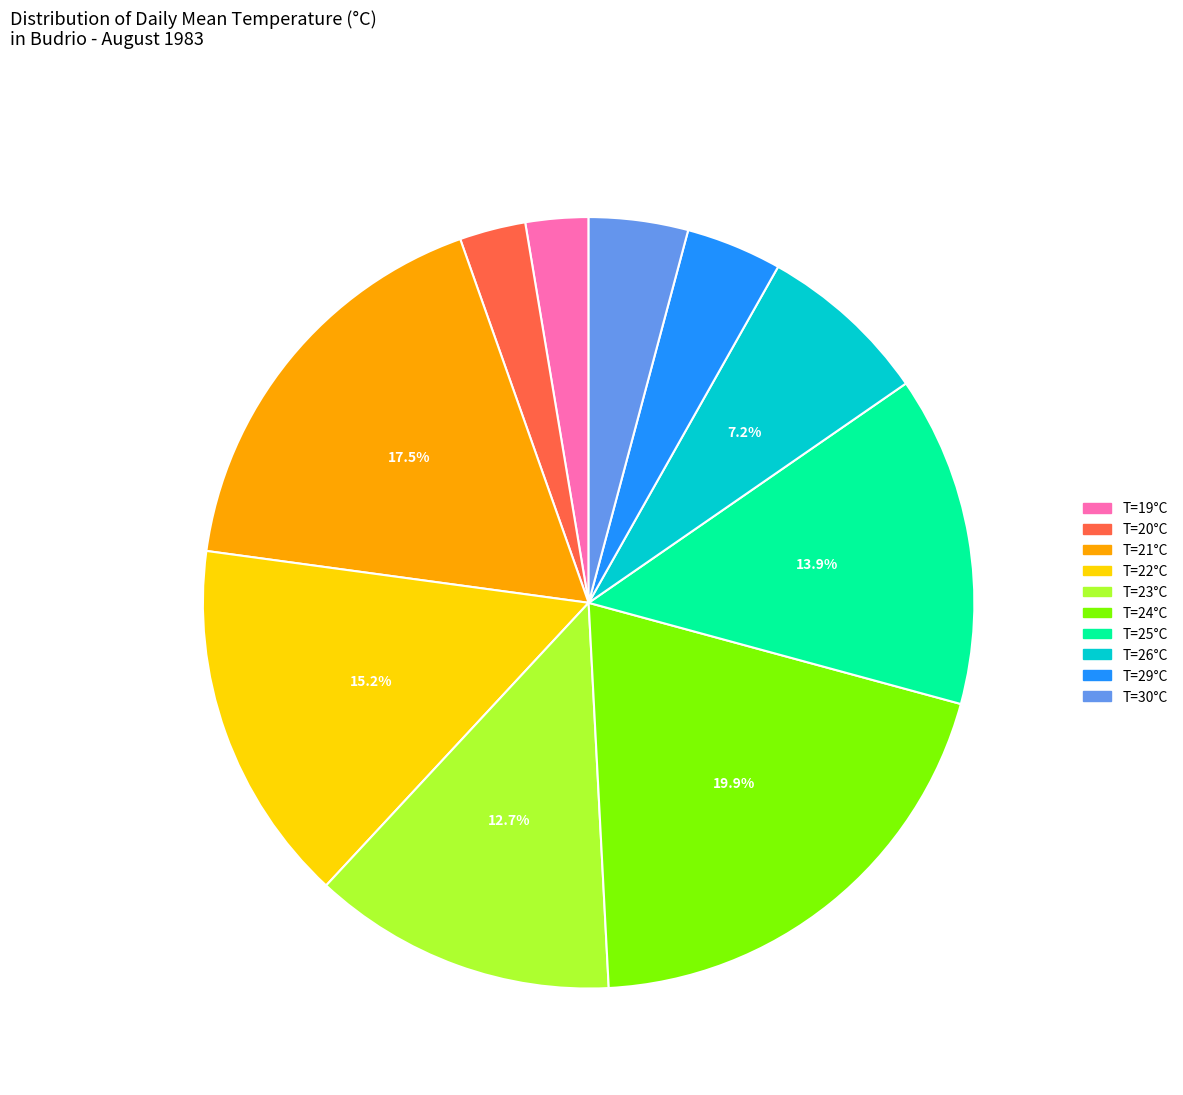

What is the ratio of the value at T=23°C to the value at T=26°C?

1.8